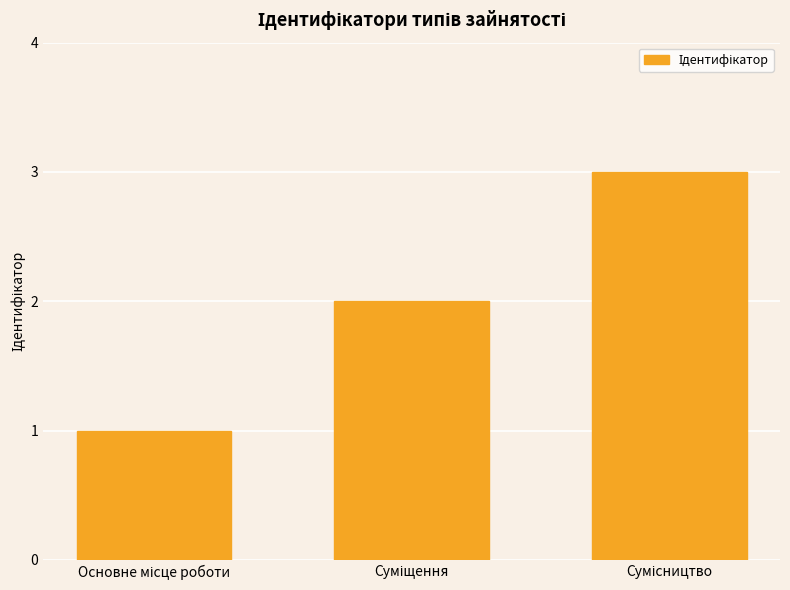

What is the greatest value displayed?

3